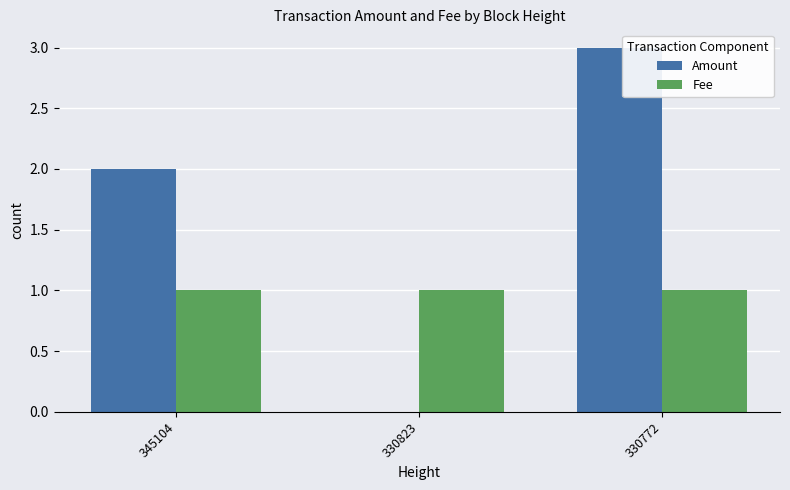

How many distinct data groups are displayed?

2